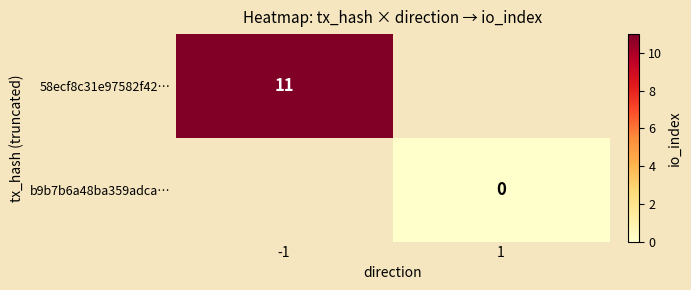

Is the value of 58ecf8c31e97582f42… at -1 greater than the value of b9b7b6a48ba359adca… at 1?

Yes